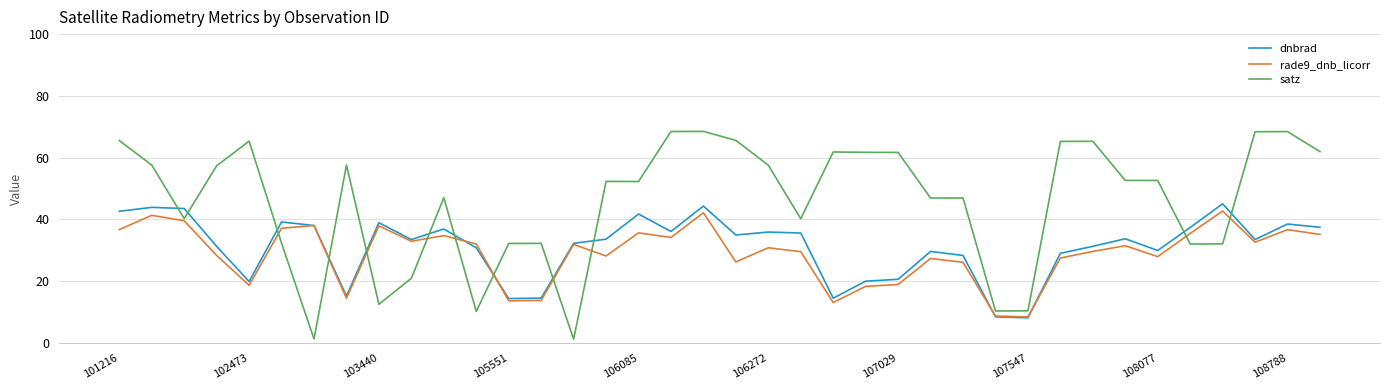

Which series has the widest spread of values?

satz